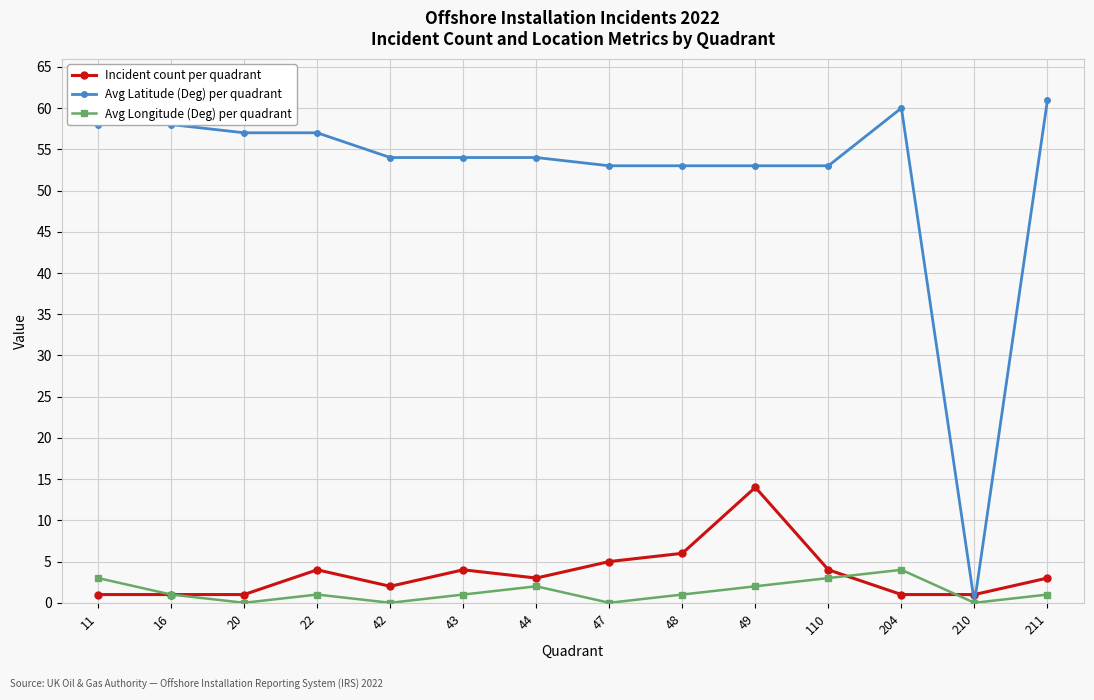

True or false: Avg Latitude (Deg) per quadrant has more than 0 interior local peaks.

True